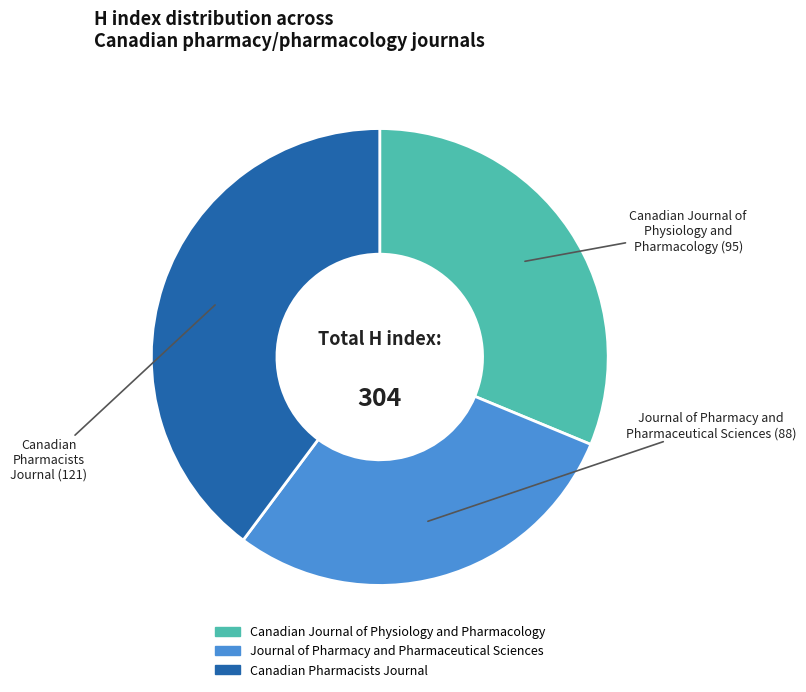

Is it true that Canadian Pharmacists Journal is 40% of the pie?

True